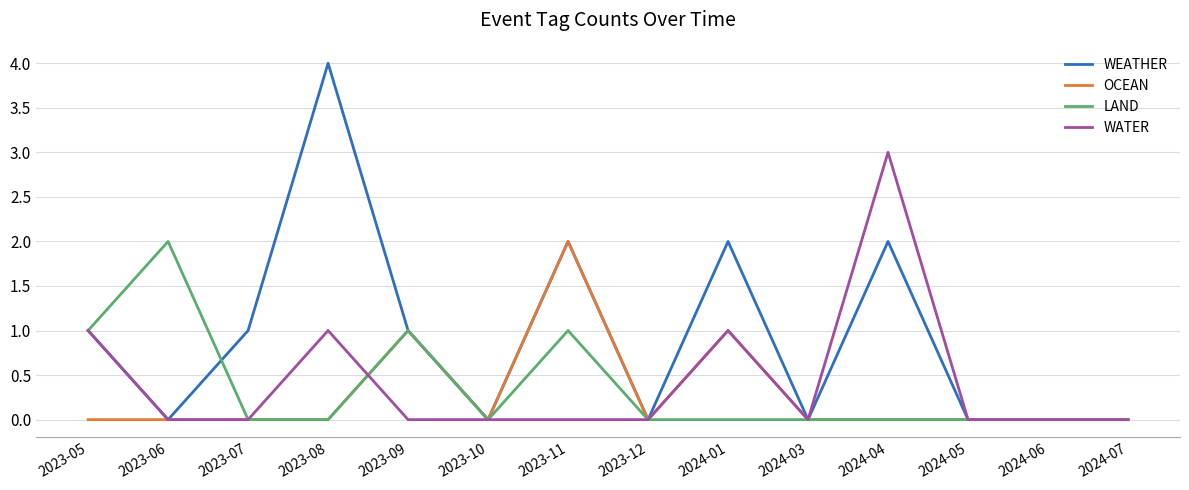

What is the total value across all series at 2023-05?

3